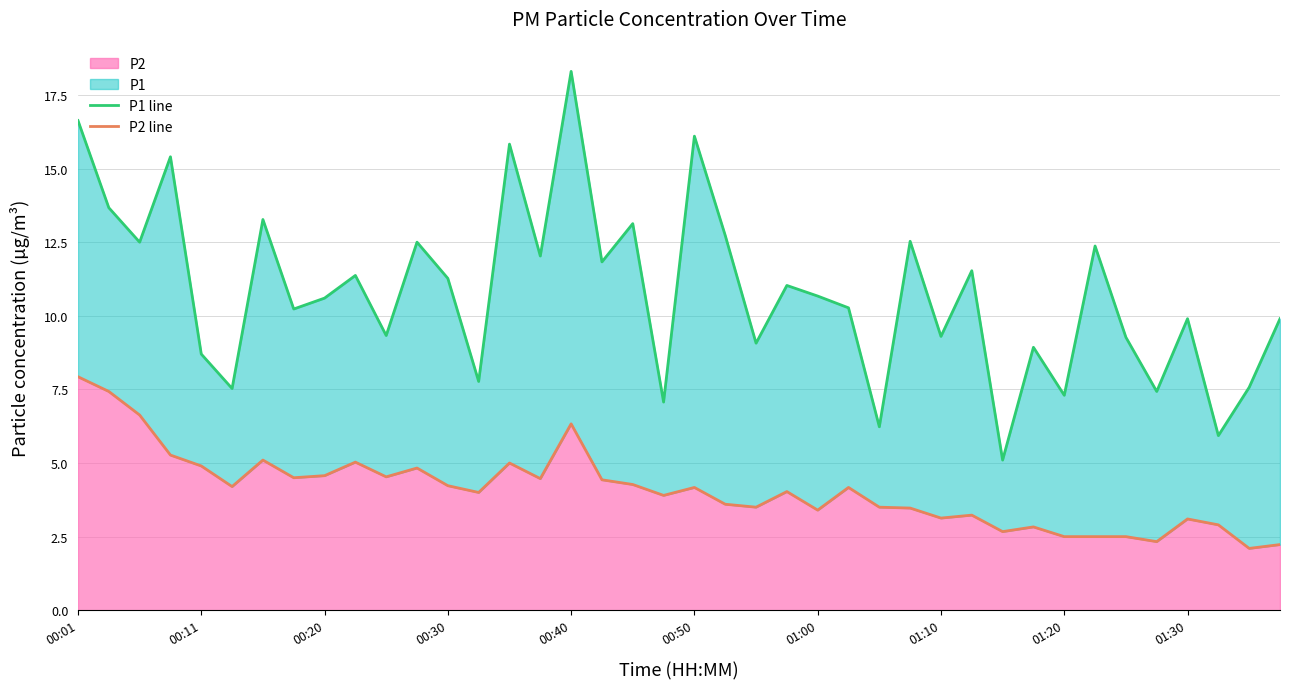

What is the minimum value for P2?

2.1